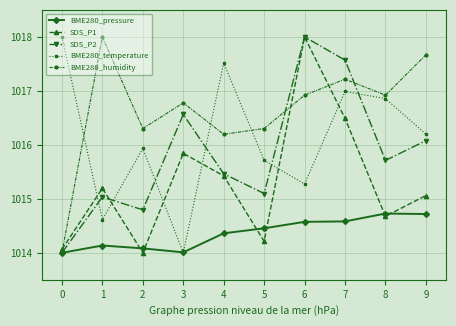

What are all the series names shown in the legend?

BME280_pressure, SDS_P1, SDS_P2, BME280_temperature, BME280_humidity